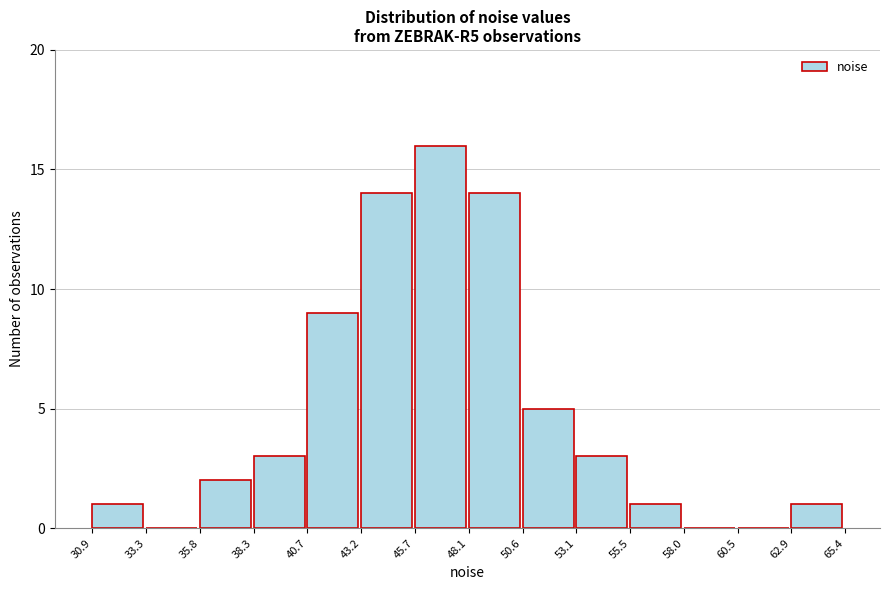

What is the height of the bar covering 43.2 to 45.7 on the x-axis? The values are not printed on the chart, so give them approximately, as read against the axis.

14